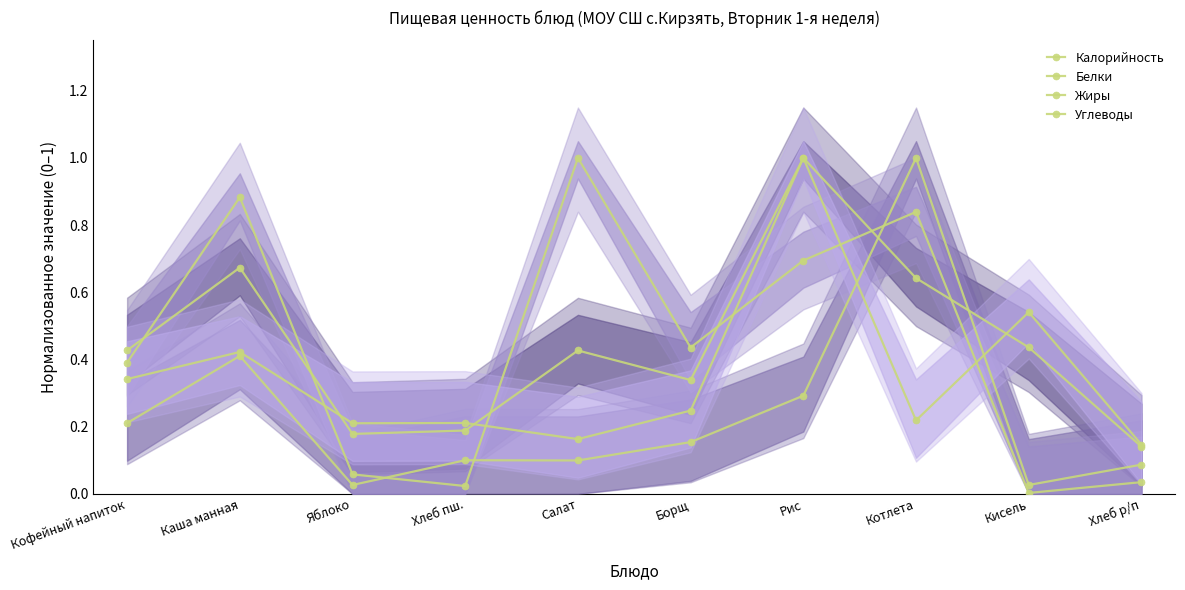

Between which two adjacent categories do Углеводы and Калорийность first intersect?

Каша манная and Яблоко